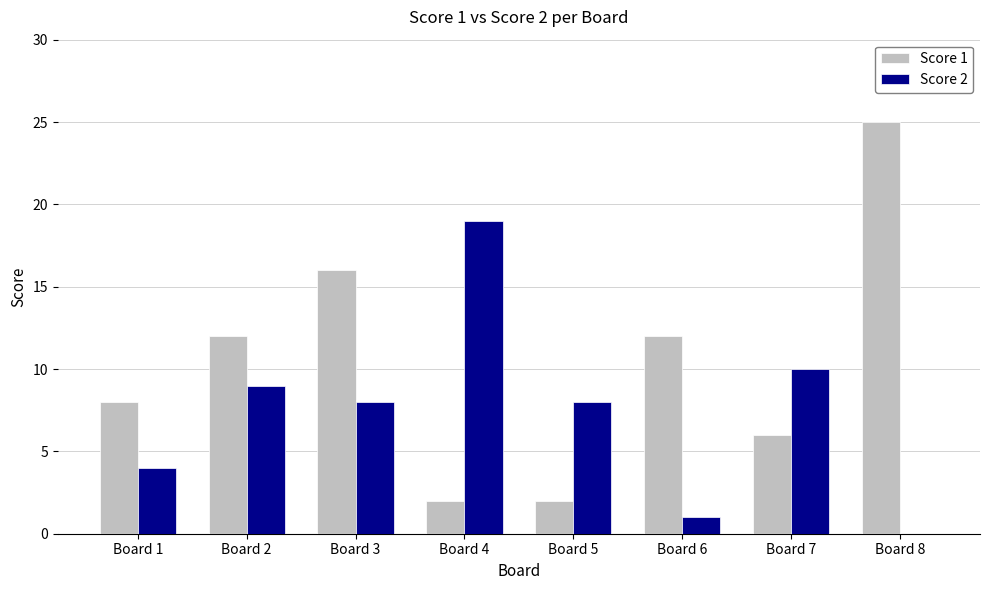

The Score 1 series shows 4 at Board 7. True or false?

False